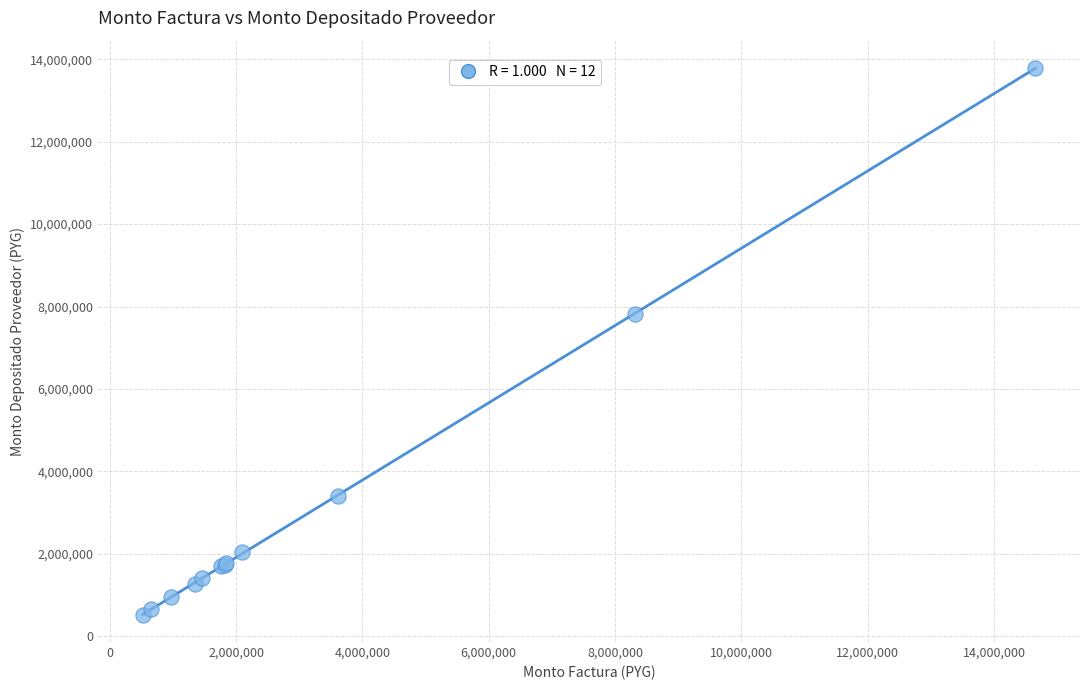

What Y value in the scatter plot is closest to 7154934?

7821969